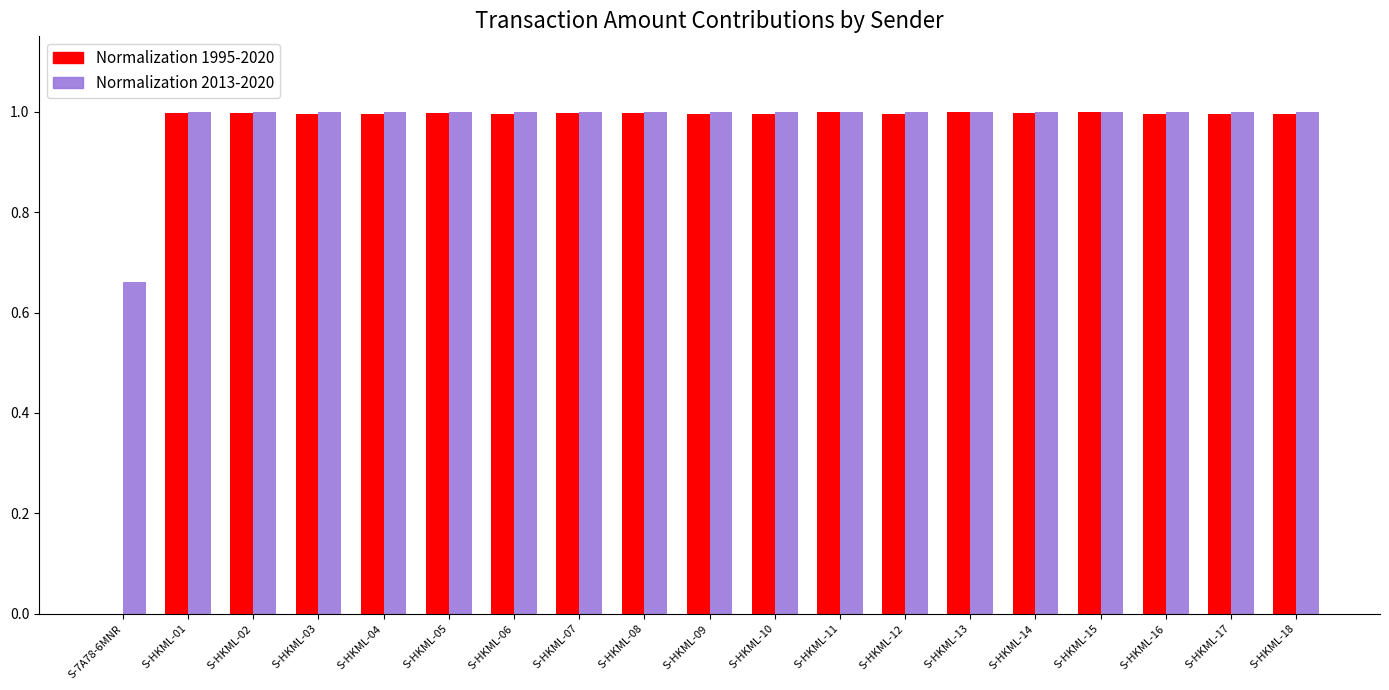

The Normalization 2013-2020 series shows 0.7 at S-HKML-18. True or false?

False